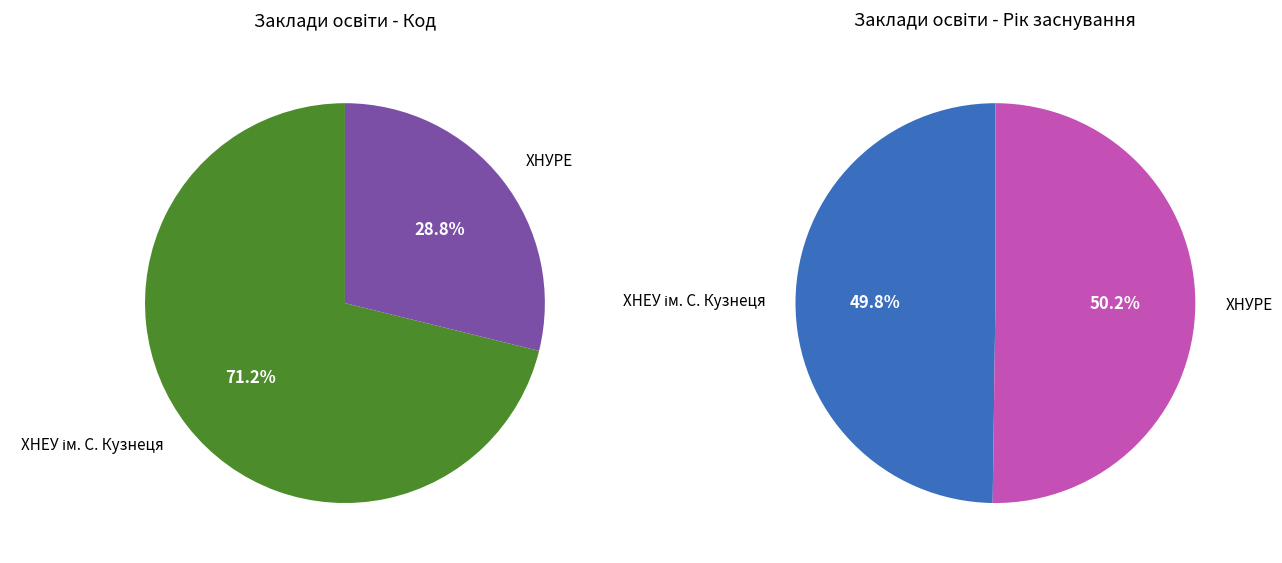

Which slice represents more than half of the pie?

ХНЕУ ім. С. Кузнеця